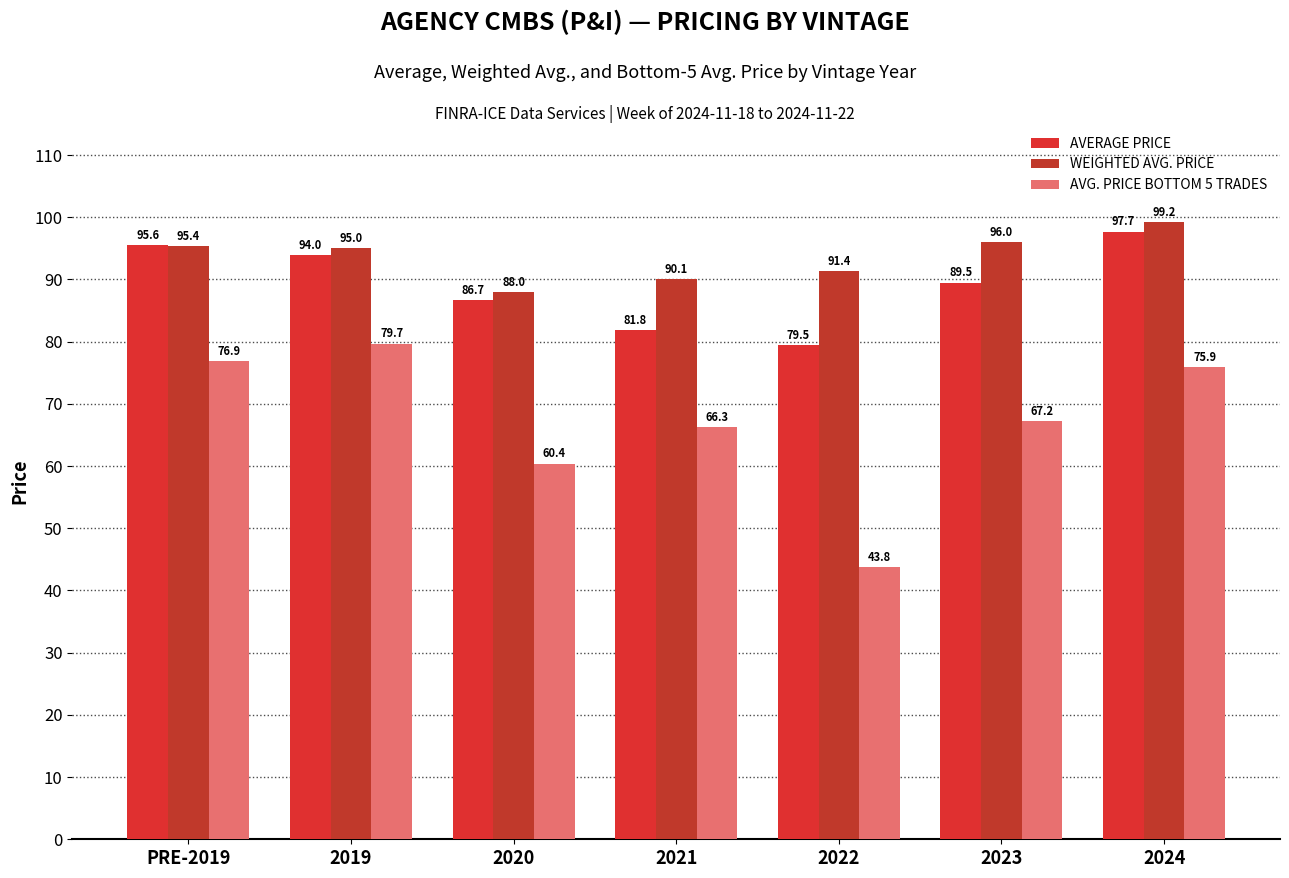

What is the maximum value shown in the chart?

99.2